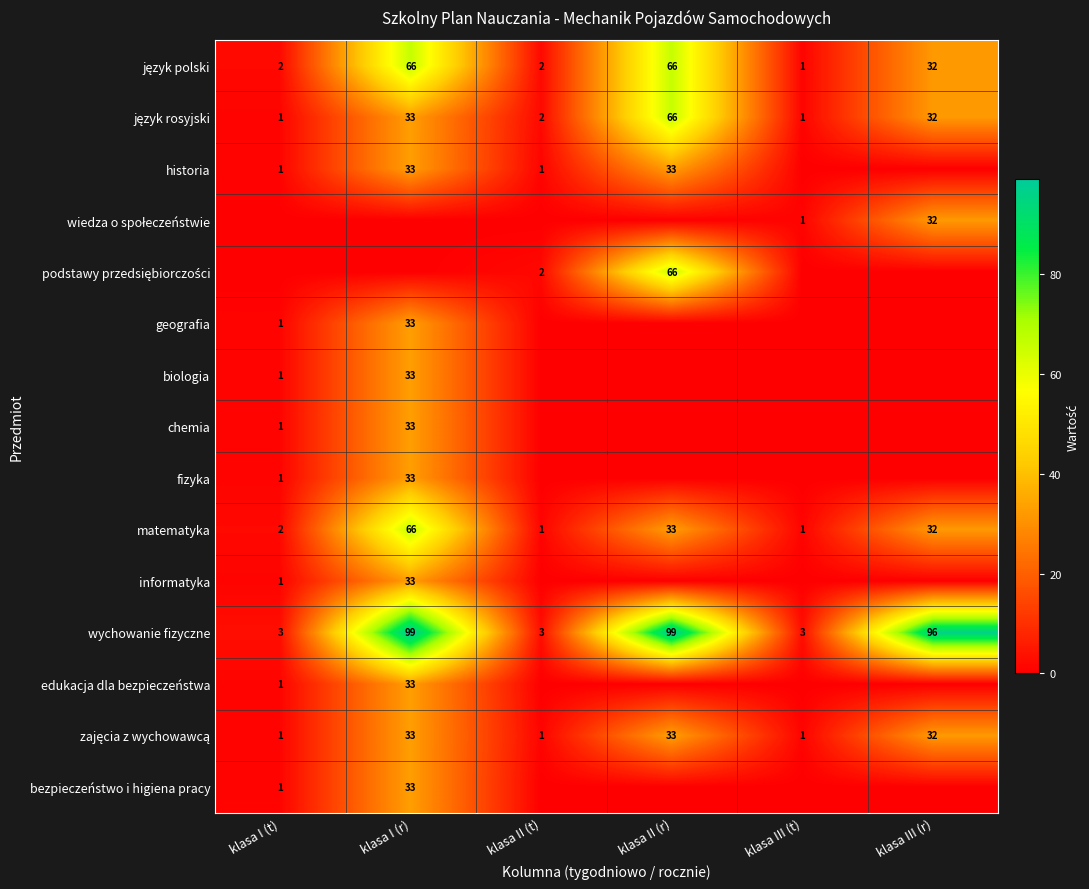

At how many categories does at least one series exceed 66?

3